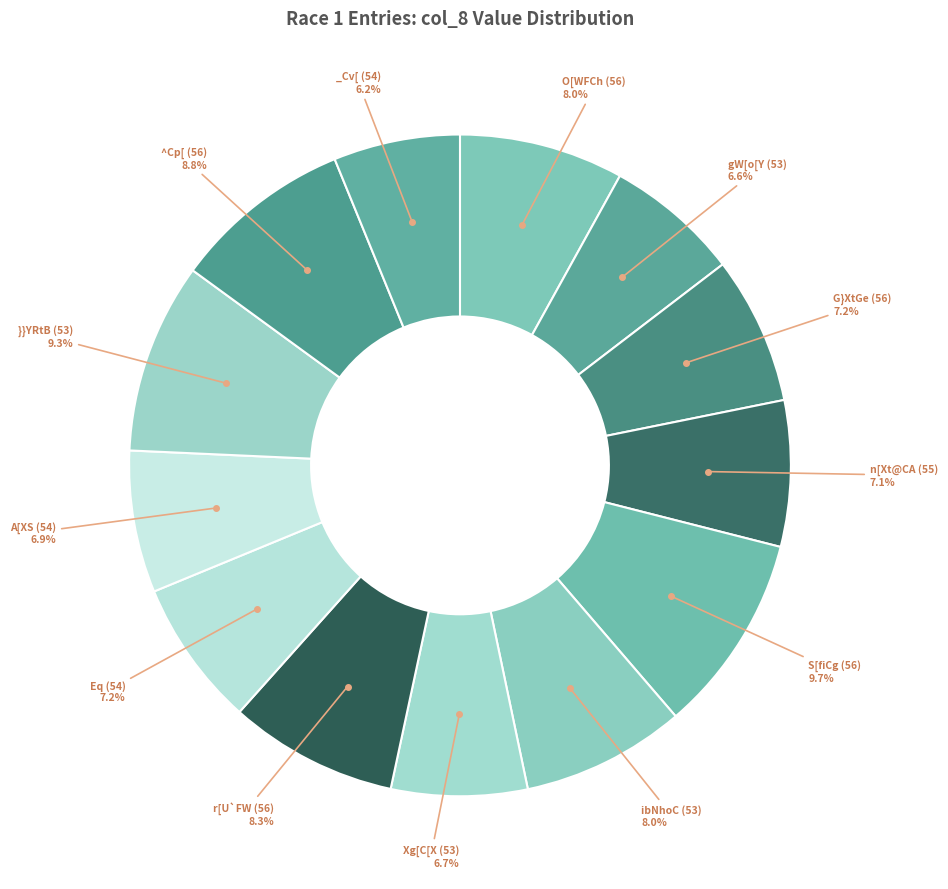

How many slices are in this pie chart?

13